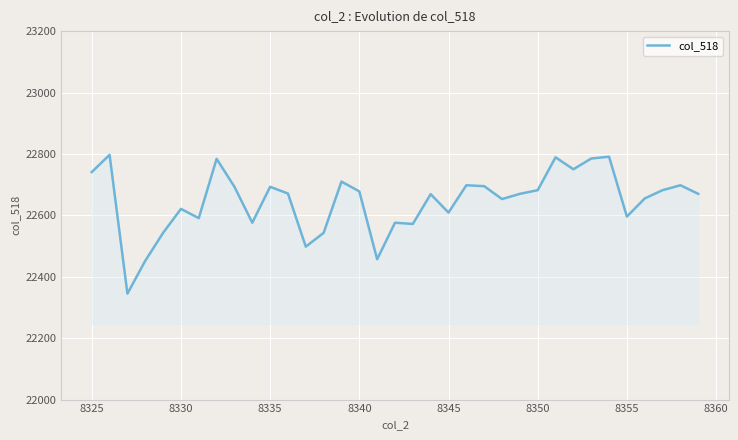

What is the maximum value shown in the chart?

22797